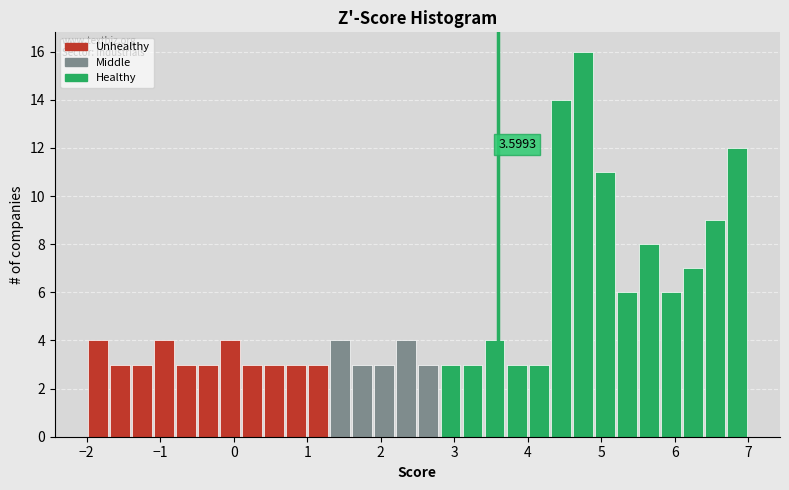

Around what value on the x-axis is the tallest bar? Give the approximate position of its centre, as read against the axis.

4.8